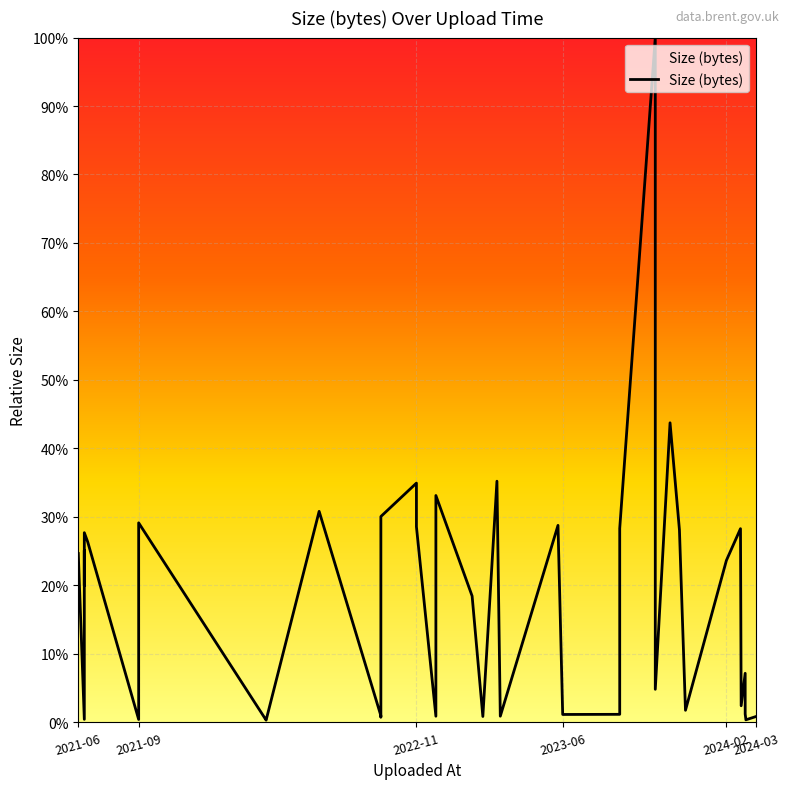

The chart shows a value of 0.4 at 2022-11. True or false?

False